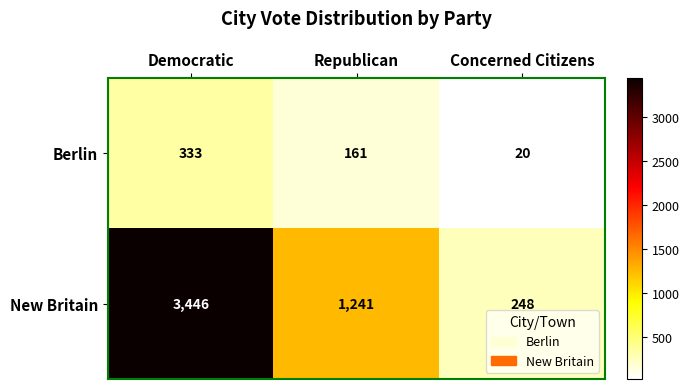

Rank the series by their average value, from highest to lowest.

New Britain, Berlin